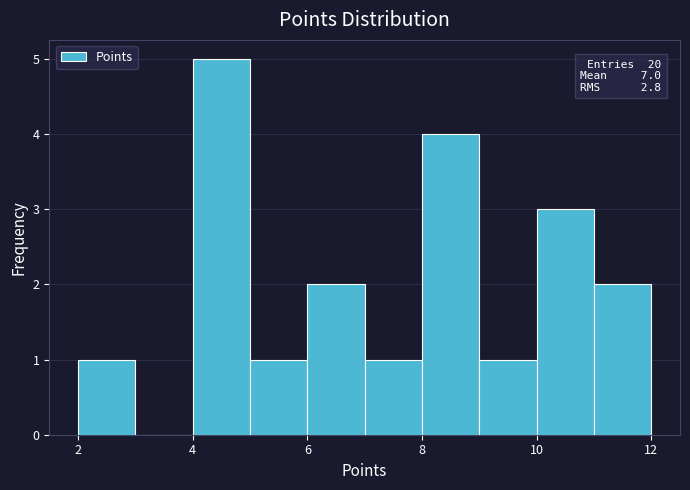

Which range on the x-axis has the tallest bar?

4 to 5